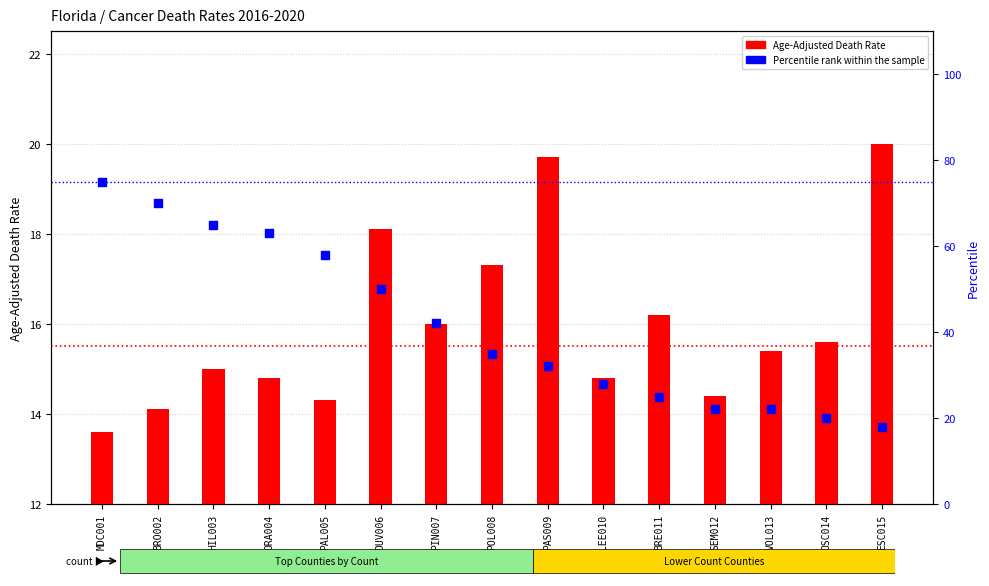

Which series reaches the maximum Y coordinate?

Percentile rank within the sample